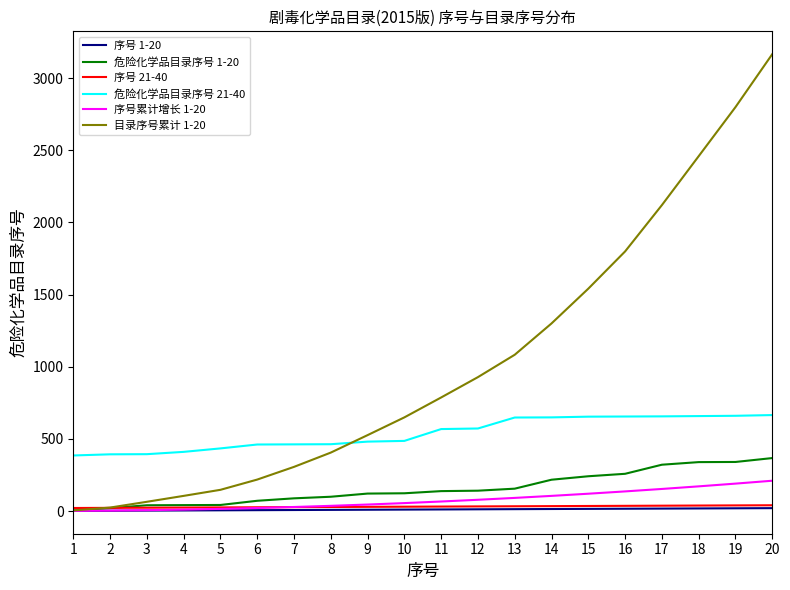

Which category has the highest value across all series?

20